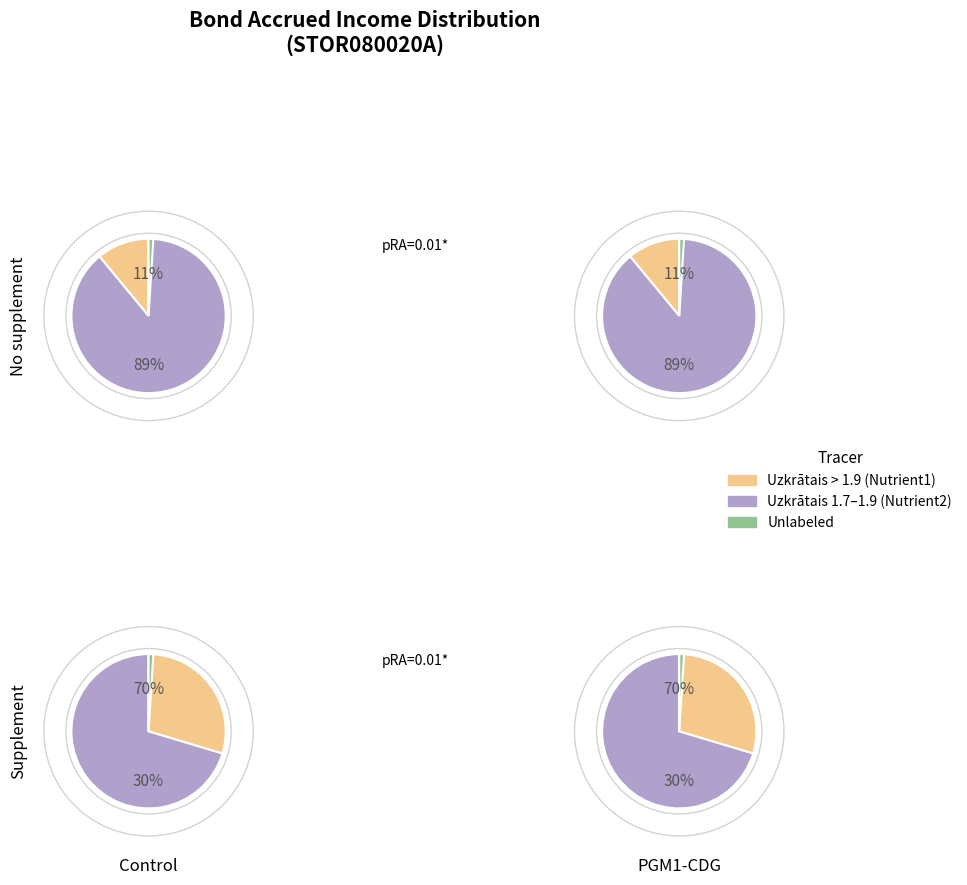

Is it true that 7 is 10% of the pie?

True